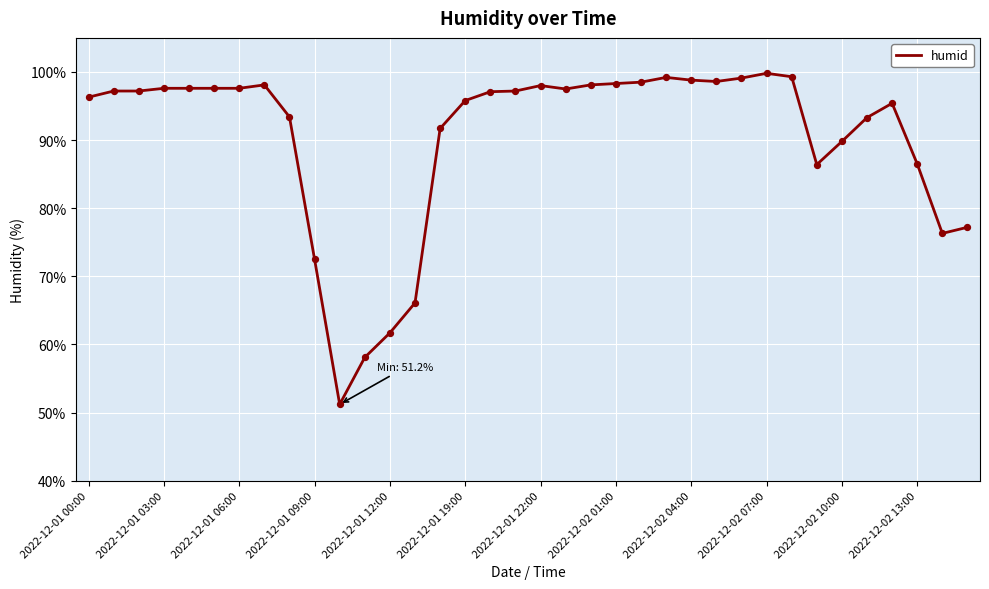

What is the difference between the maximum and minimum values?

48.6